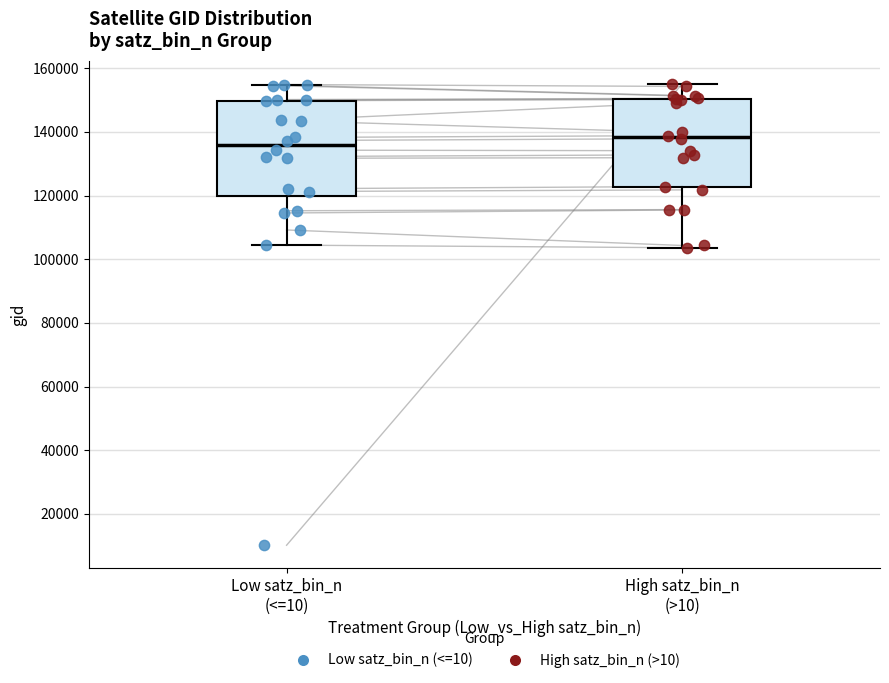

Where does the median line of the box for Low satz_bin_n (<=10) sit on the y-axis? The values are not printed on the chart, so give them approximately, as read against the axis.

136000